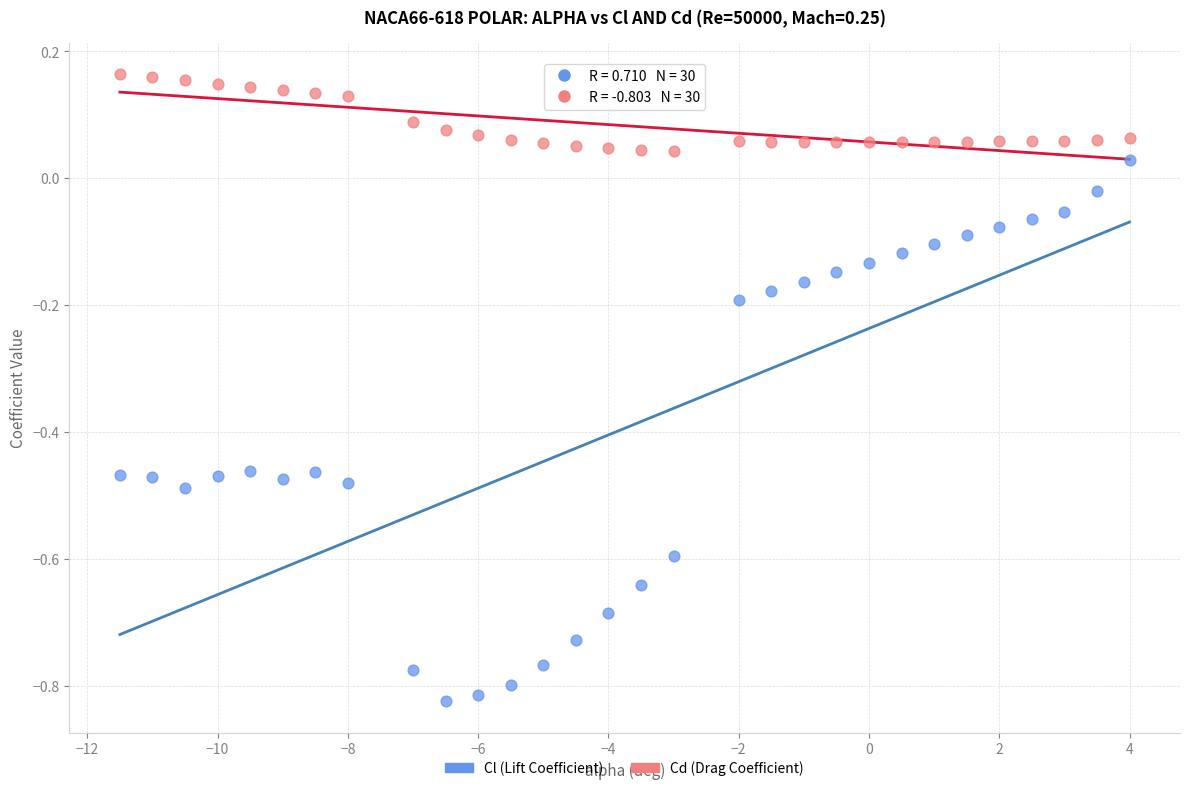

Across all data points, what is the range of X values (max minus min)?

15.5